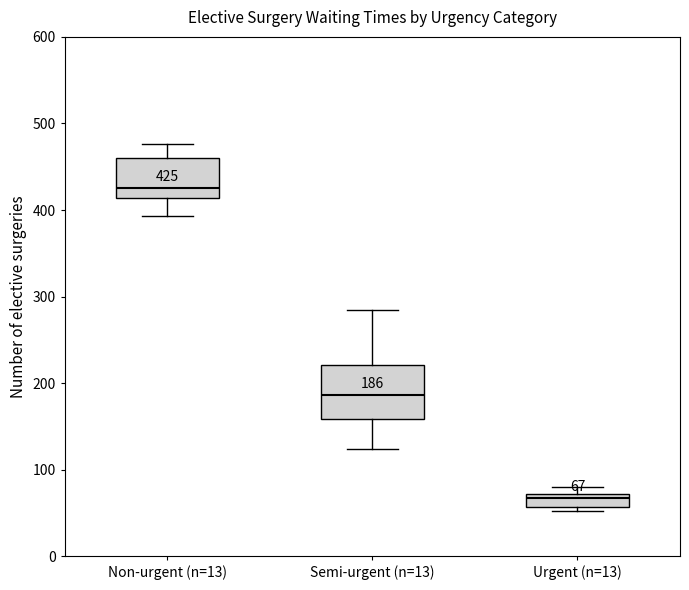

Comparing the boxes themselves (not the whiskers), which one is the tallest?

Semi-urgent (n=13)